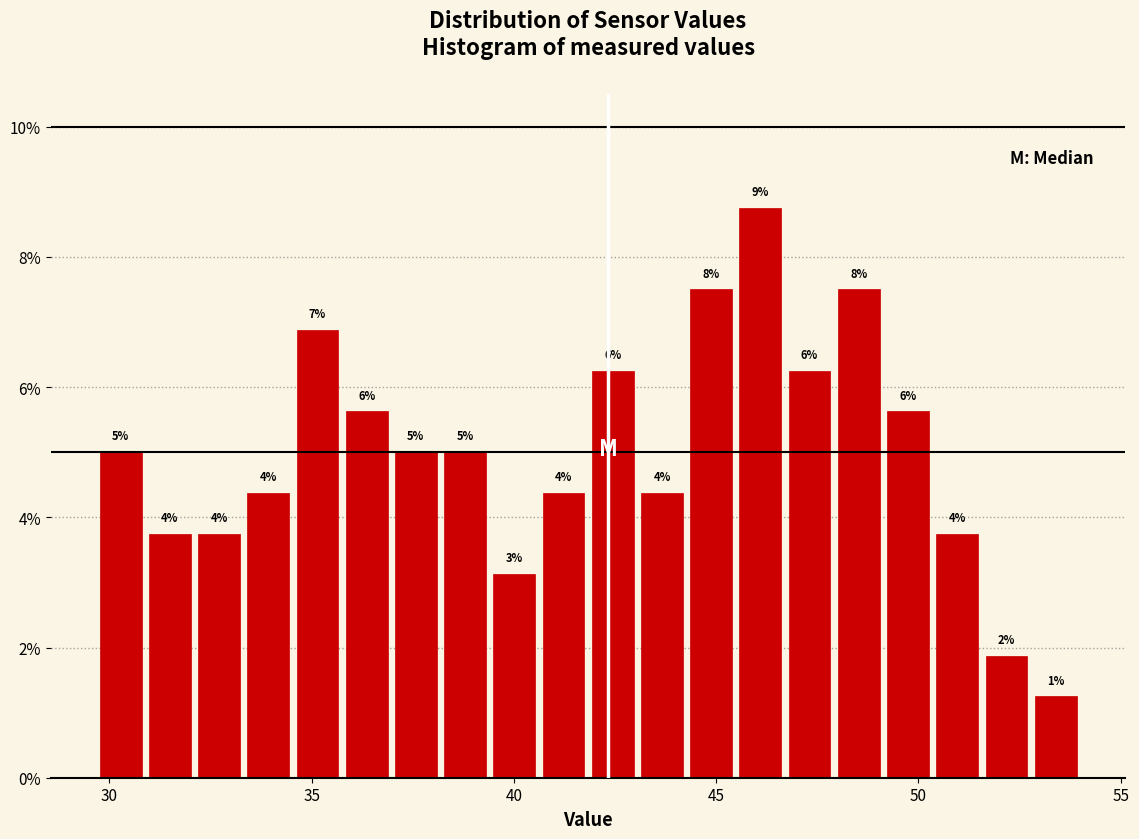

Around what value on the x-axis is the tallest bar? Give the approximate position of its centre, as read against the axis.

46.0